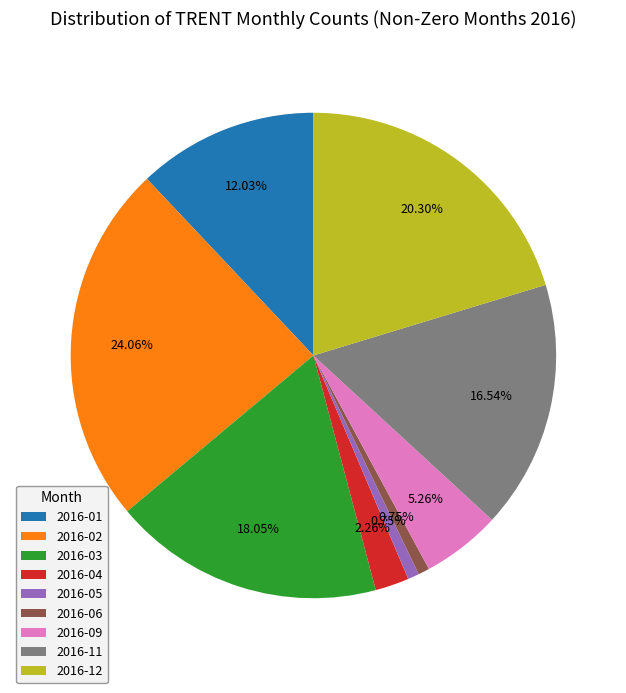

To the nearest percent, what percentage of the pie is 2016-11?

17%